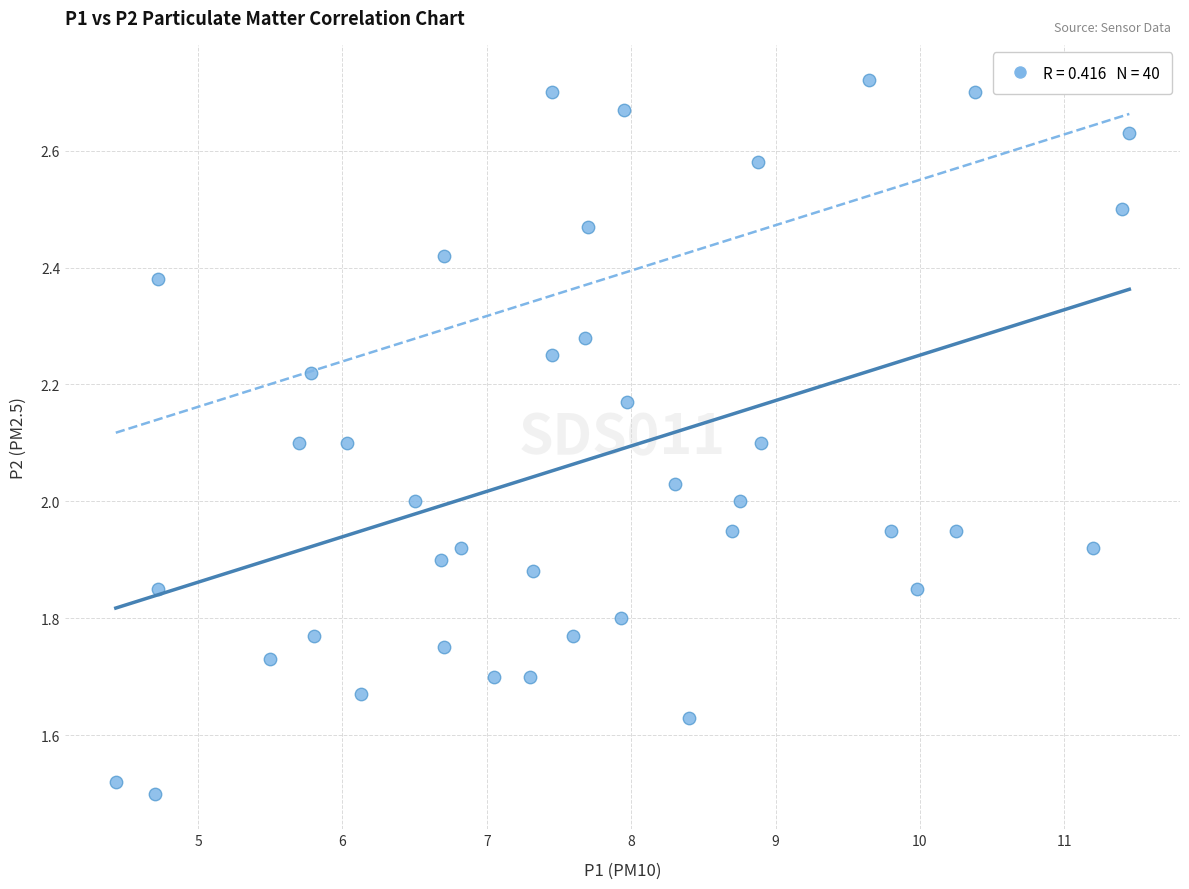

What is the range of X values (max minus min)?

7.0